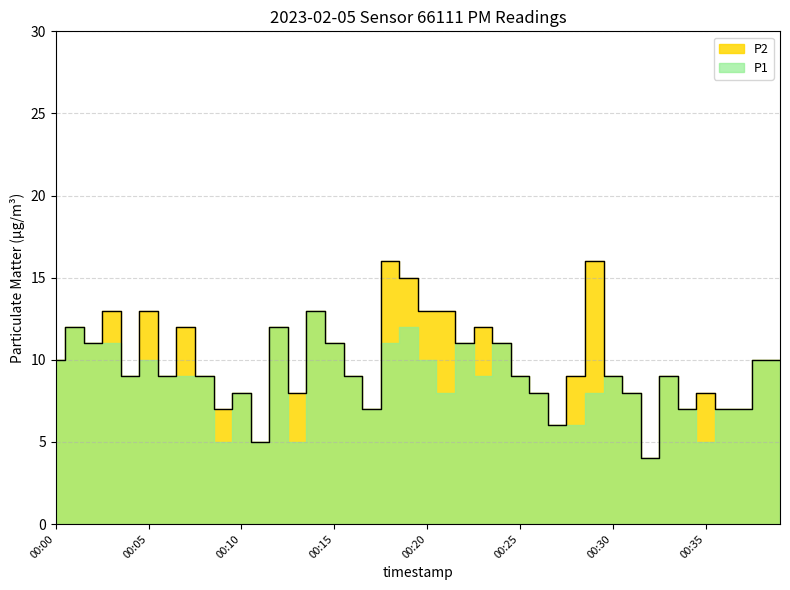

What is the ratio of the value at 00:06 to the value at 00:24?

0.8